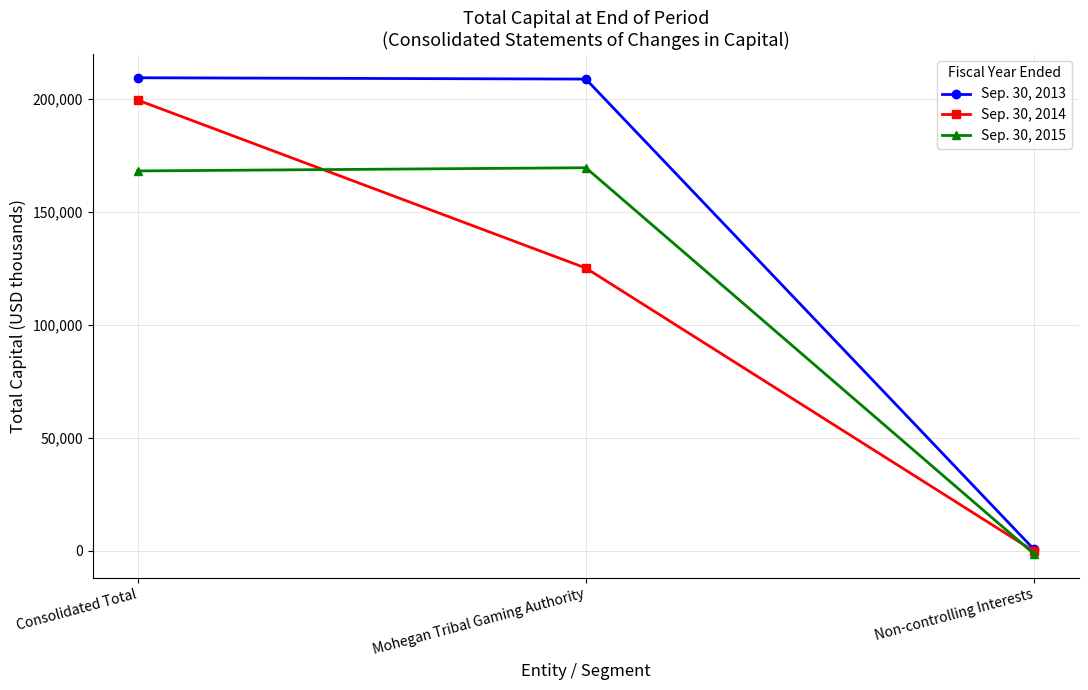

What is the smallest value displayed?

-1411